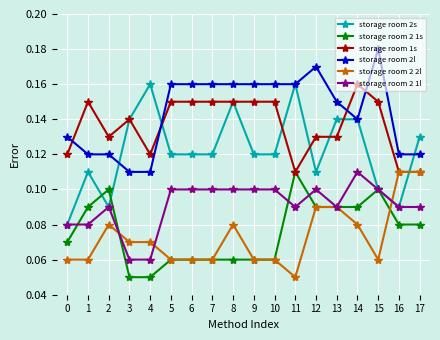

Which series has the widest spread of values?

storage room 2s